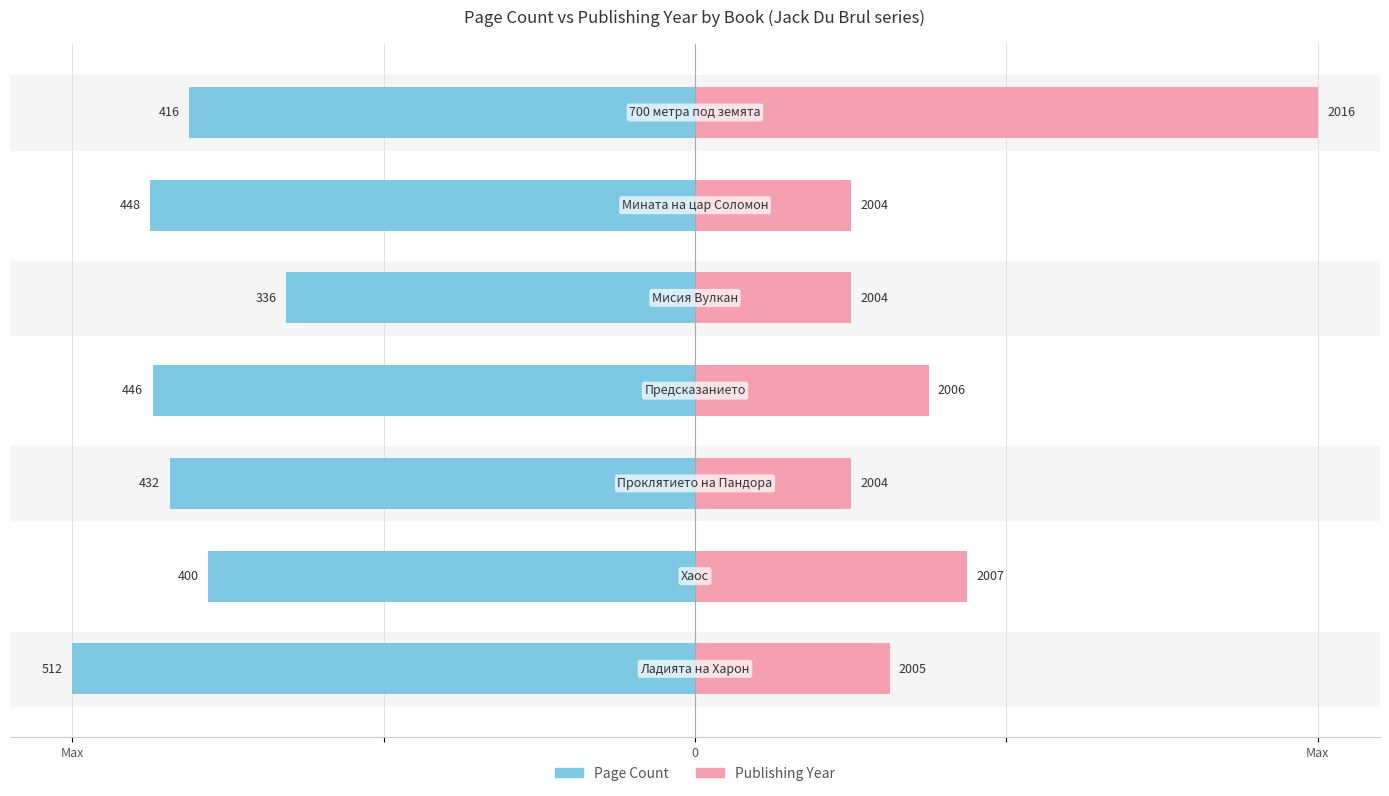

What is the spread (max minus min) of values at Max?

26.2